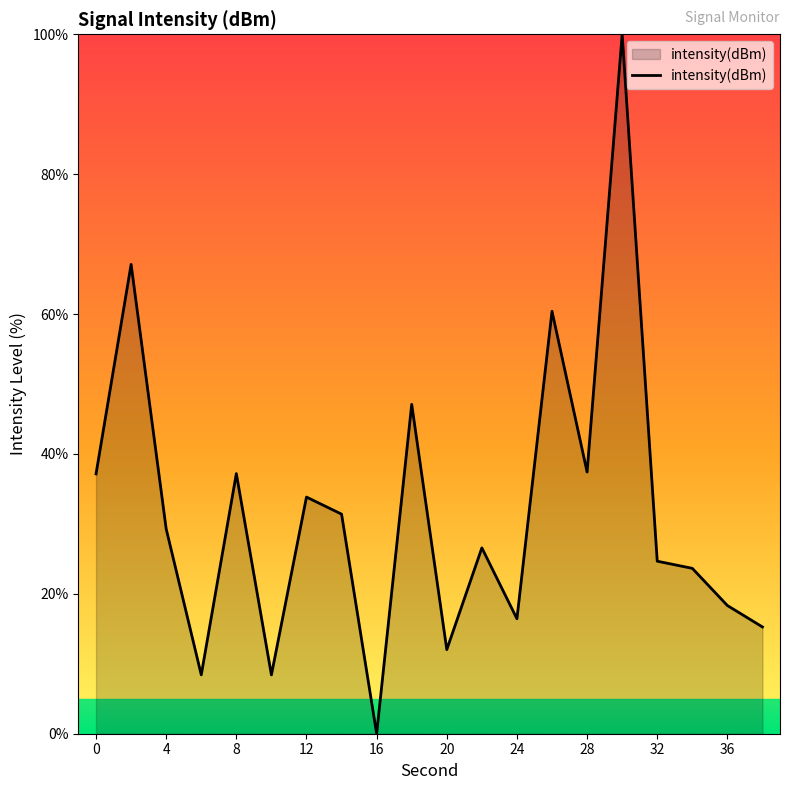

What is the greatest value displayed?

100.0